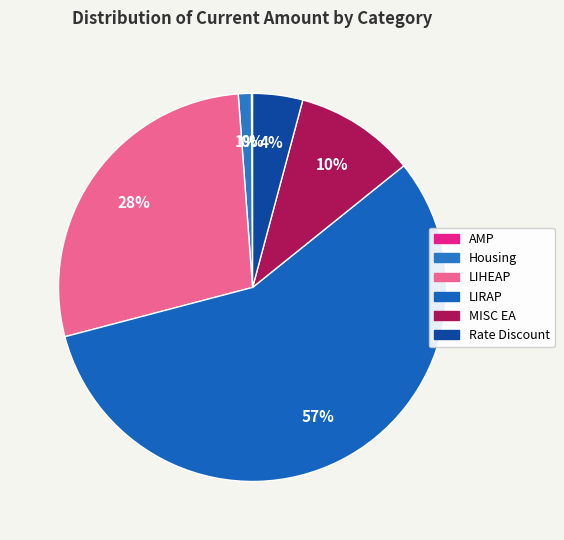

Count the number of slices in the pie.

6